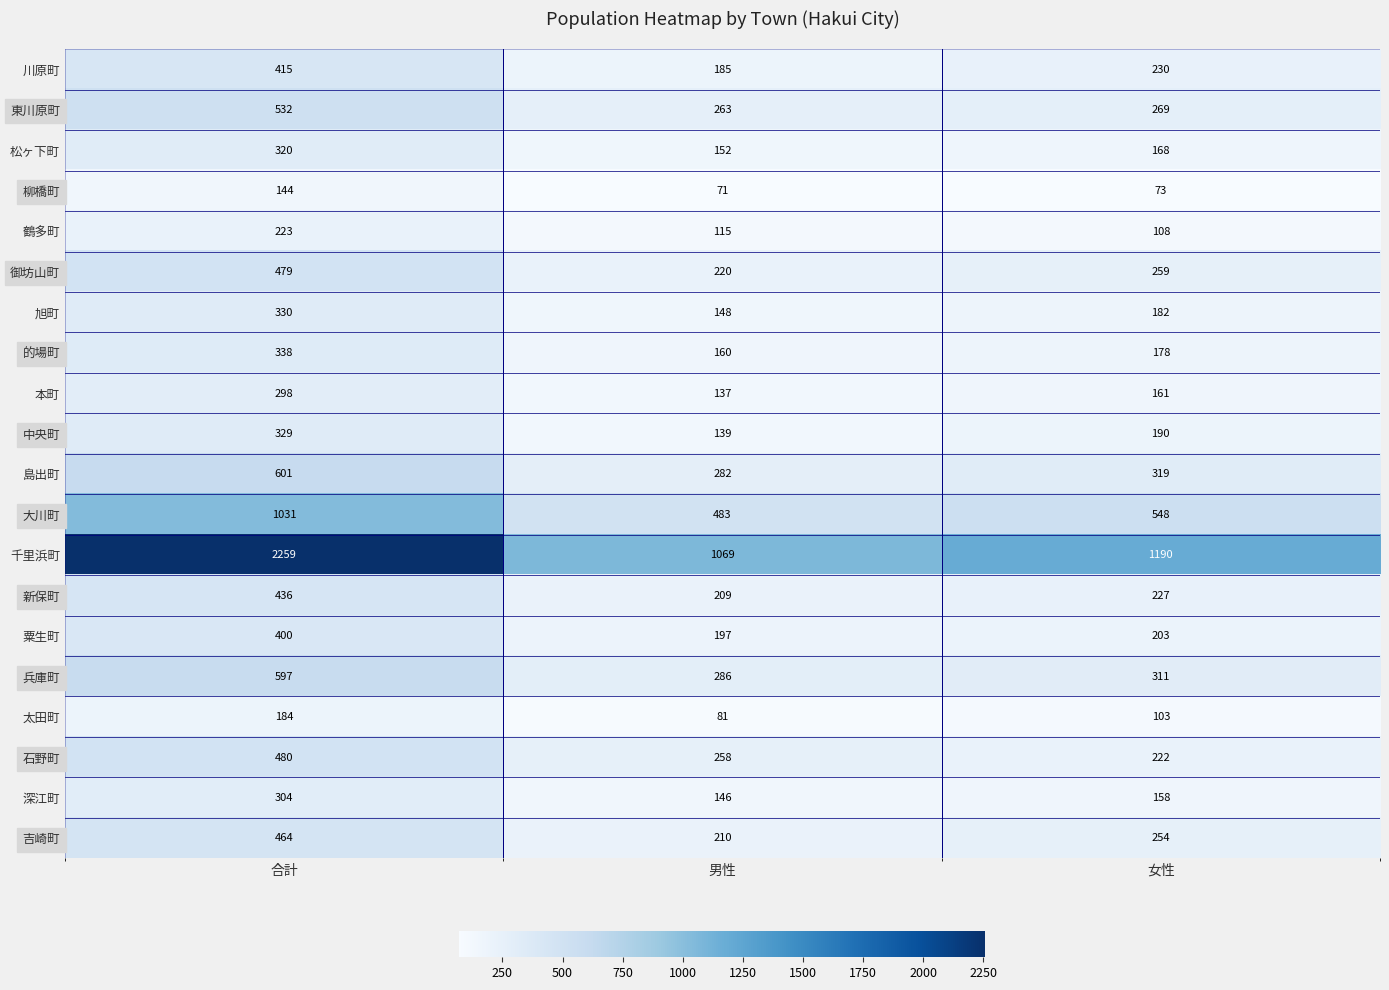

At which label is 吉崎町 closest to 337?

女性